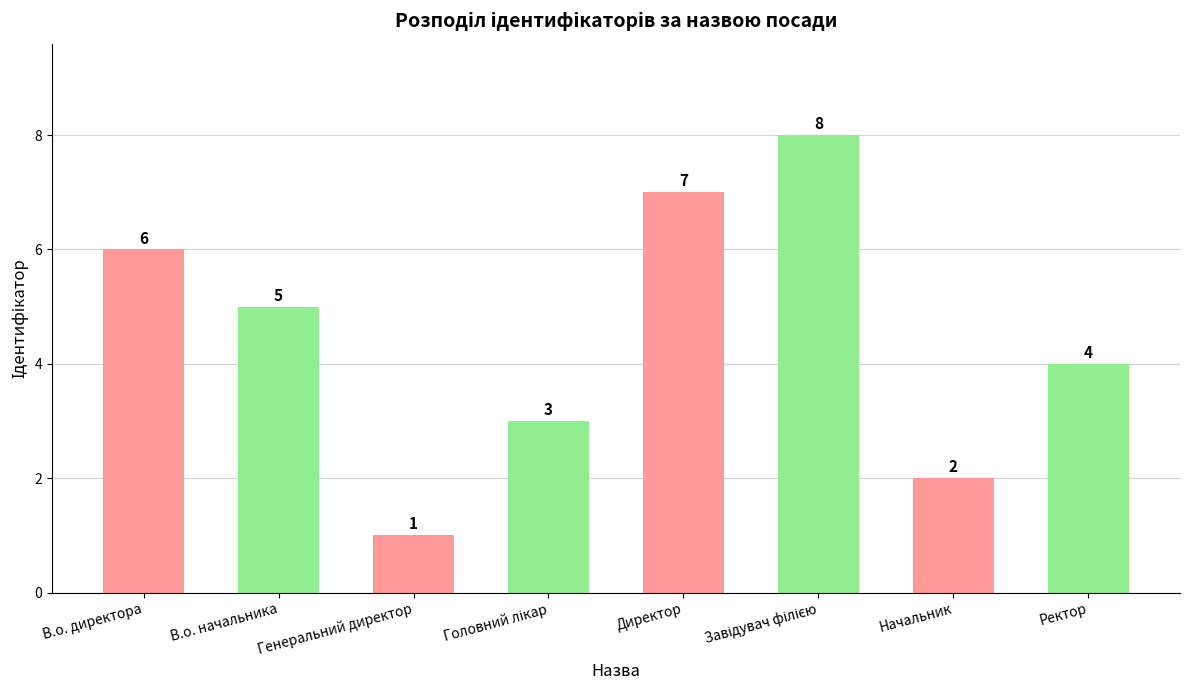

True or false: the data shows 1 at Начальник.

False